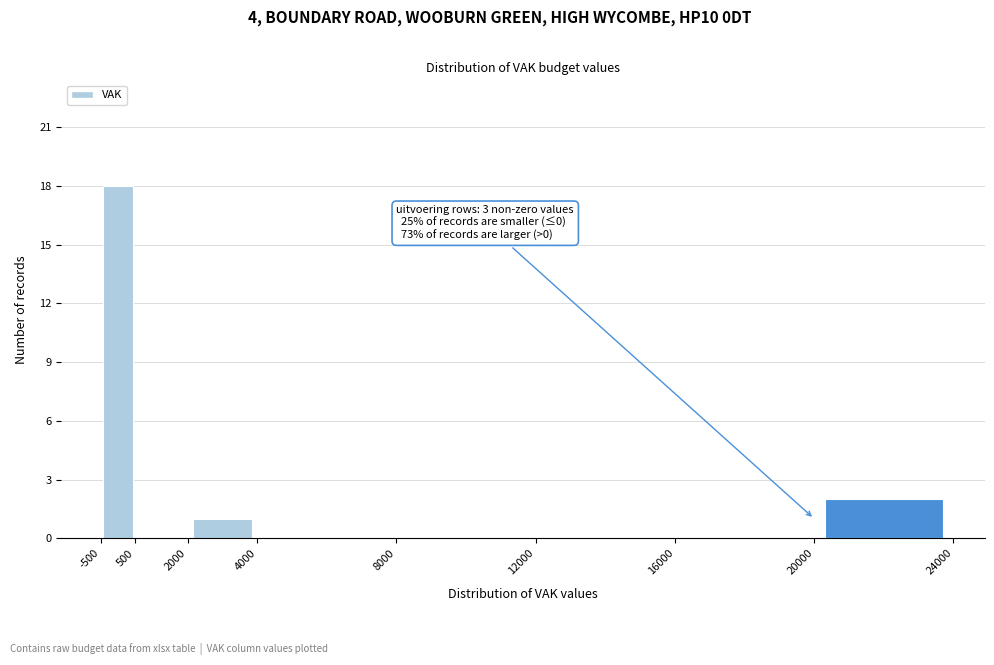

Which range on the x-axis has the tallest bar?

-500 to 500